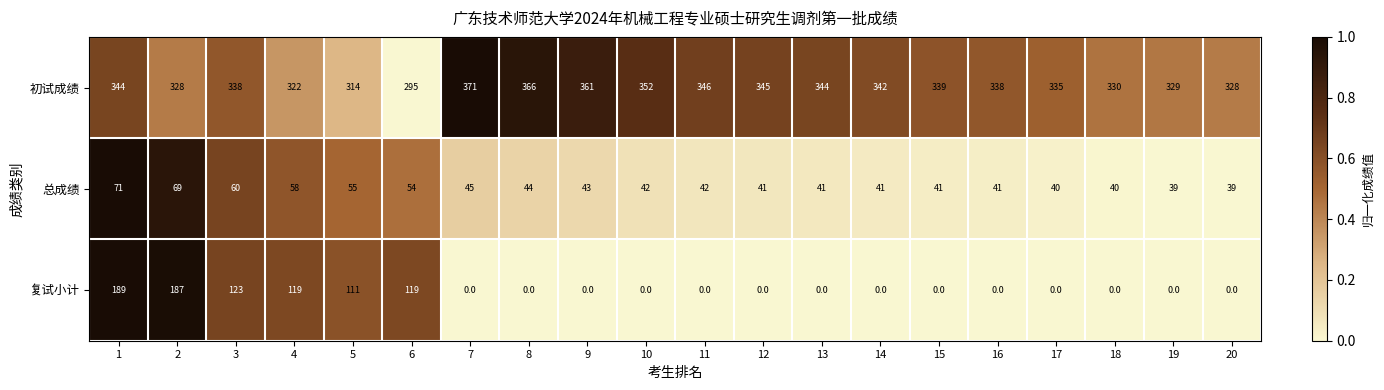

What is the sum of the 总成绩 values at 9 and 1?

114